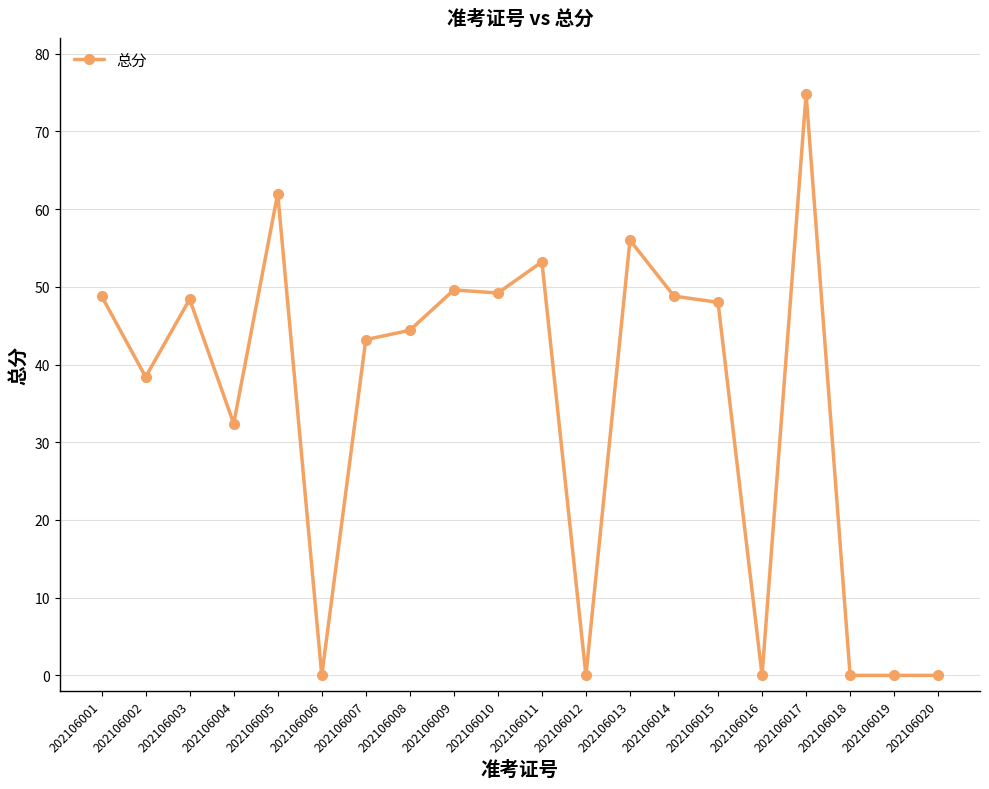

Reading left to right, transcribe all the data shown in this chart.

48.8	38.4	48.4	32.4	62.0	0.0	43.2	44.4	49.6	49.2	53.2	0.0	56.0	48.8	48.0	0.0	74.8	0.0	0.0	0.0